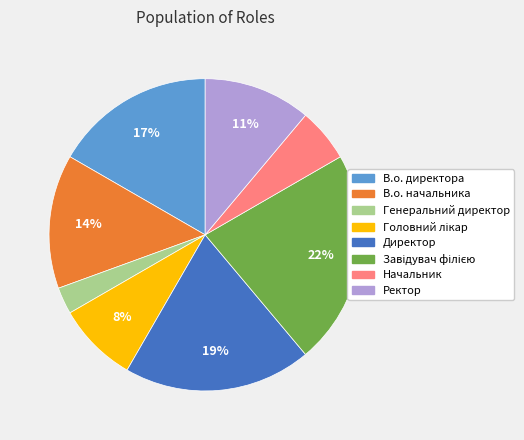

To the nearest percent, what is the average slice percentage?

12%